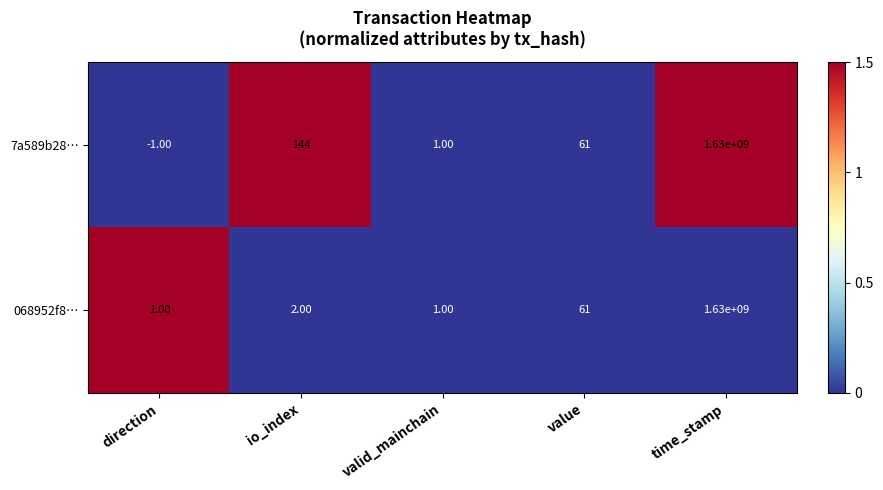

Which series has the widest spread of values?

7a589b28…